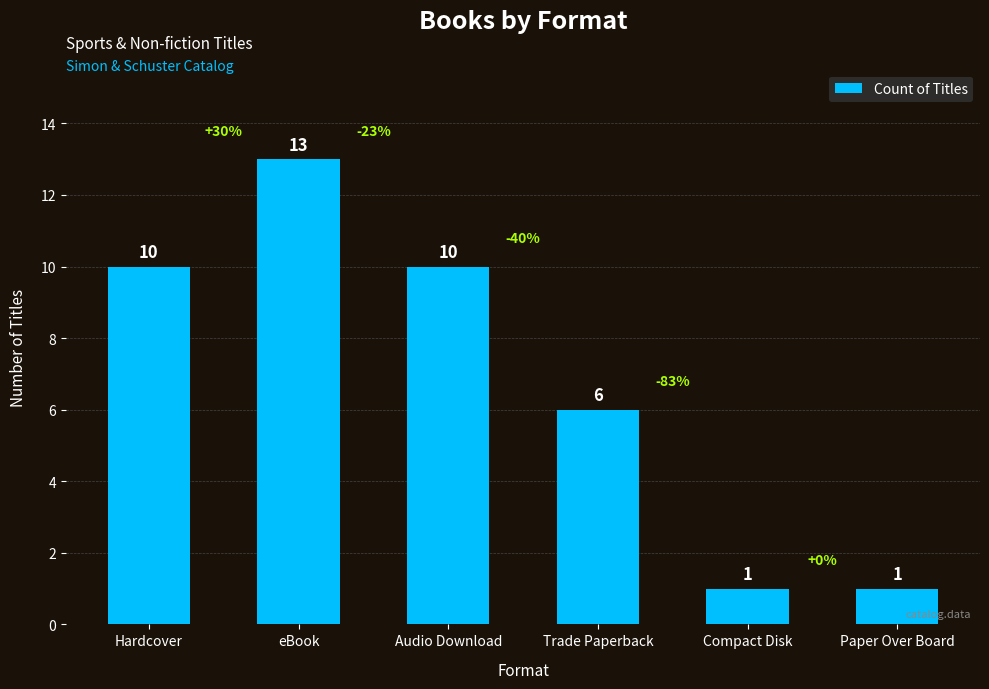

What is the difference between the maximum and minimum values?

12